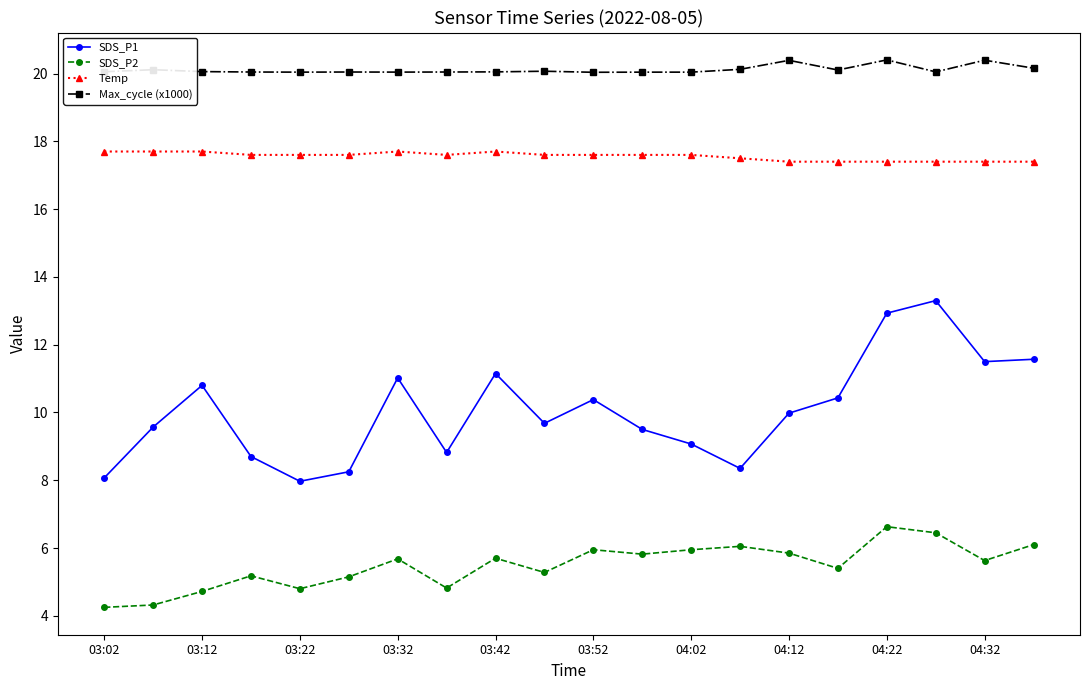

What is the maximum value shown in the chart?

20.4